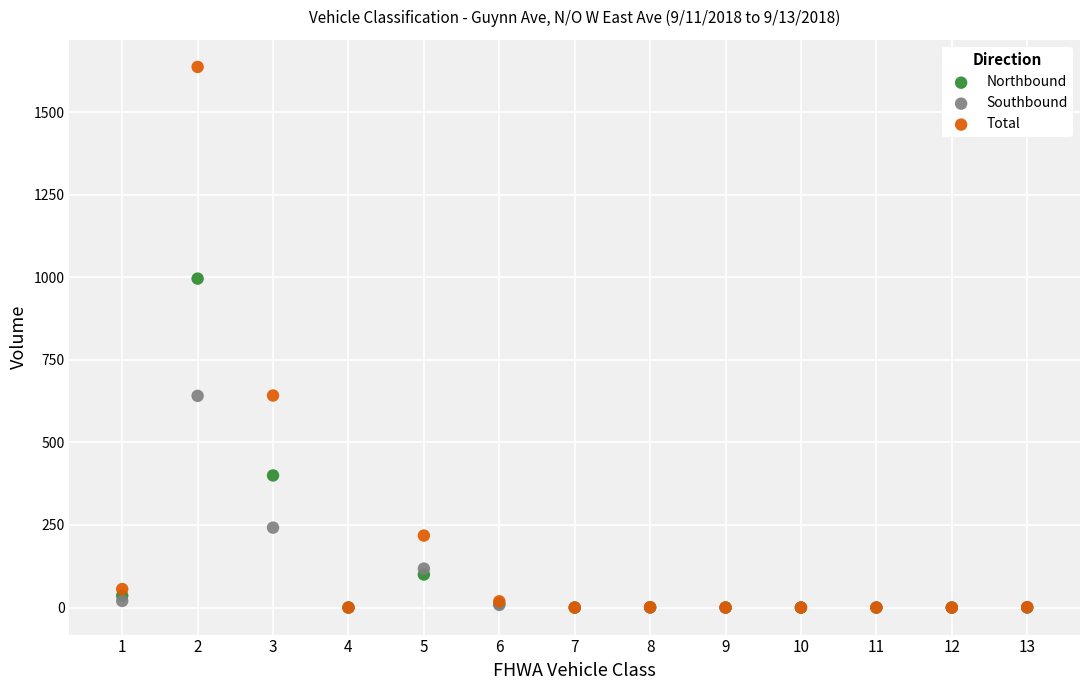

What are all the series names shown in the legend?

Northbound, Southbound, Total